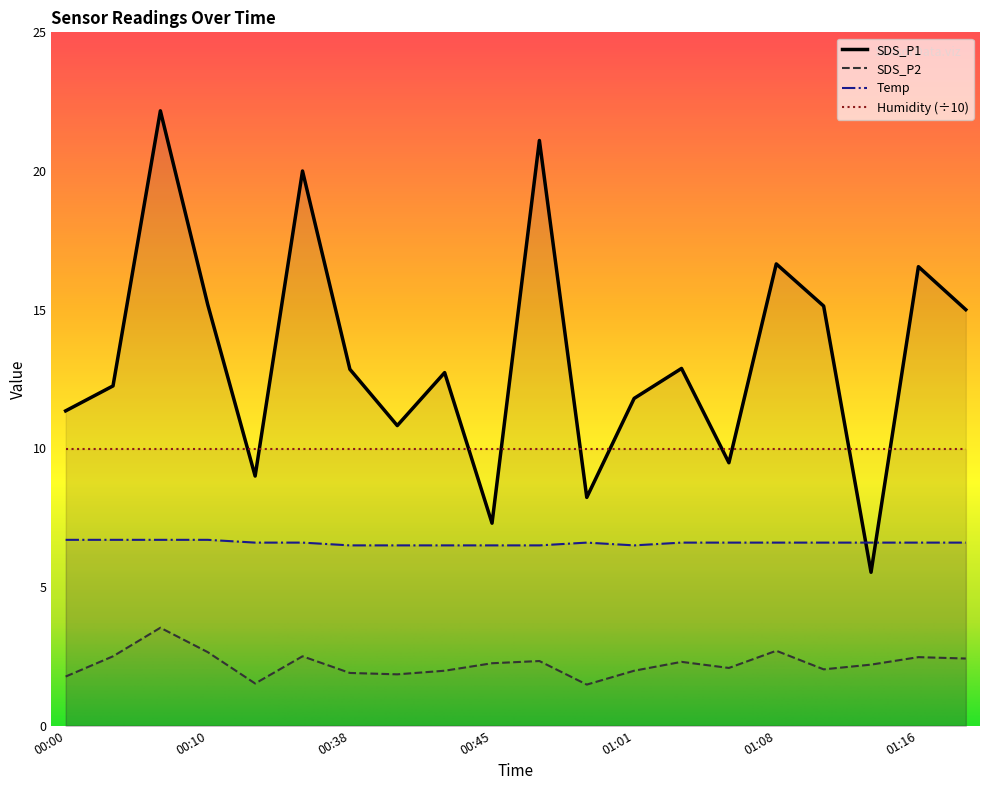

What is the difference between the maximum and minimum values in the SDS_P1 series?

16.6